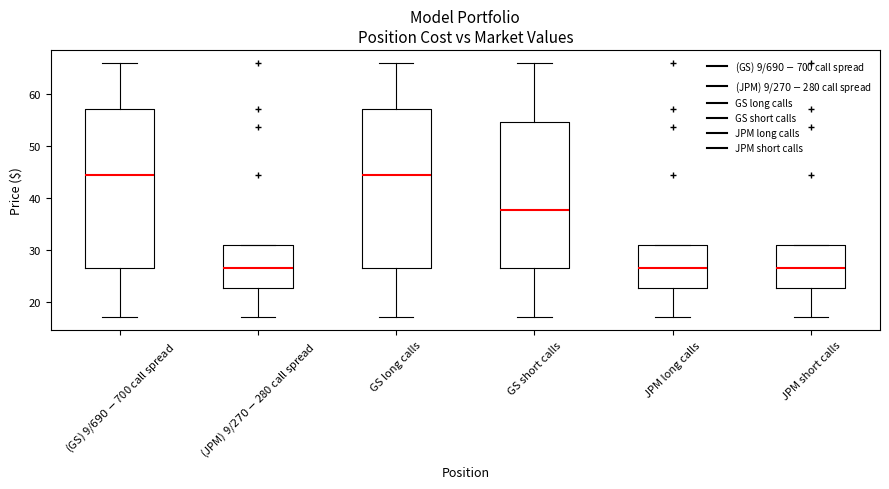

Where does the upper whisker of the box for GS short calls end on the y-axis? The values are not printed on the chart, so give them approximately, as read against the axis.

66